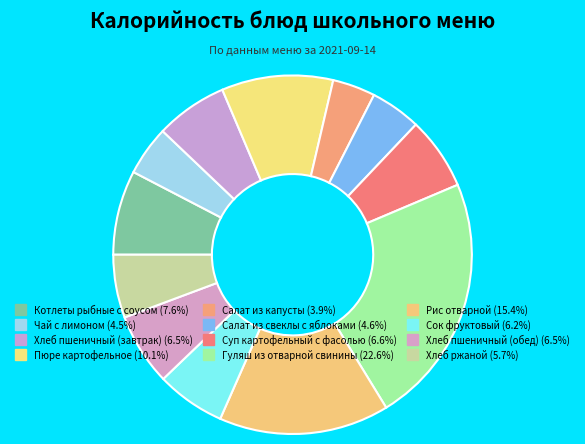

To the nearest percent, what is the difference between the largest and smallest slice percentages?

19%